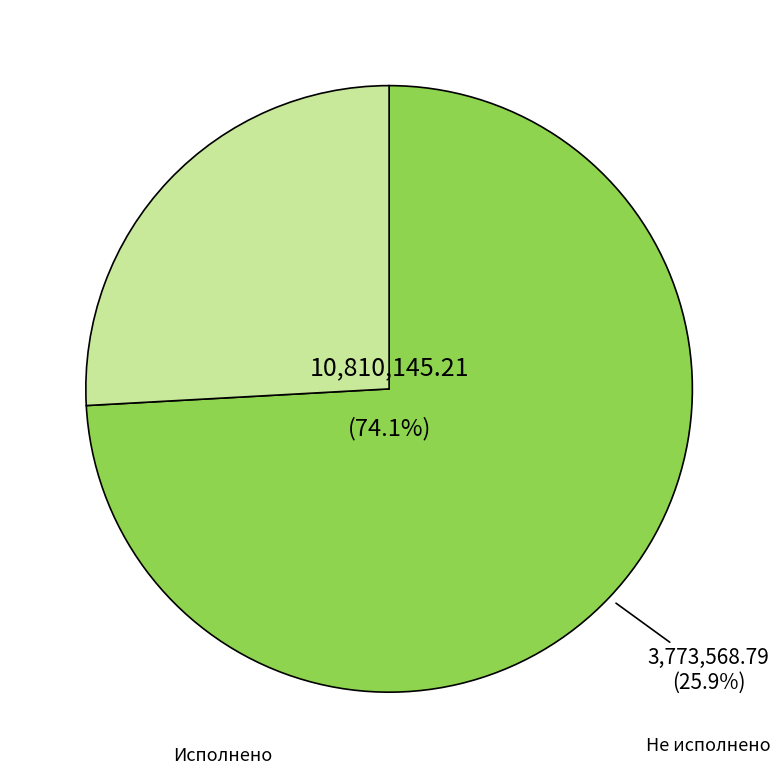

What is the ratio of the value at Не исполнено to the value at Исполнено?

0.3